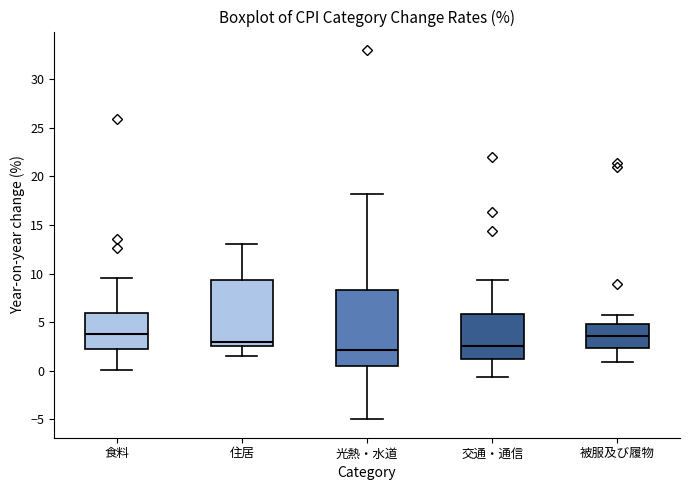

Reading left to right, transcribe this box plot: for each box, give where its median line is, the range the box spans, and where its two whiskers end, as read against the y-axis. The values are not printed on the chart, so give them approximately, as read against the axis.

食料: median 4.0, box 2.0 to 6.0, whiskers 0.0 to 9.5
住居: median 3.0, box 2.5 to 9.5, whiskers 1.5 to 13.0
光熱・水道: median 2.0, box 0.5 to 8.5, whiskers -5.0 to 18.0
交通・通信: median 2.5, box 1.0 to 6.0, whiskers -0.5 to 9.5
被服及び履物: median 3.5, box 2.5 to 5.0, whiskers 1.0 to 5.5